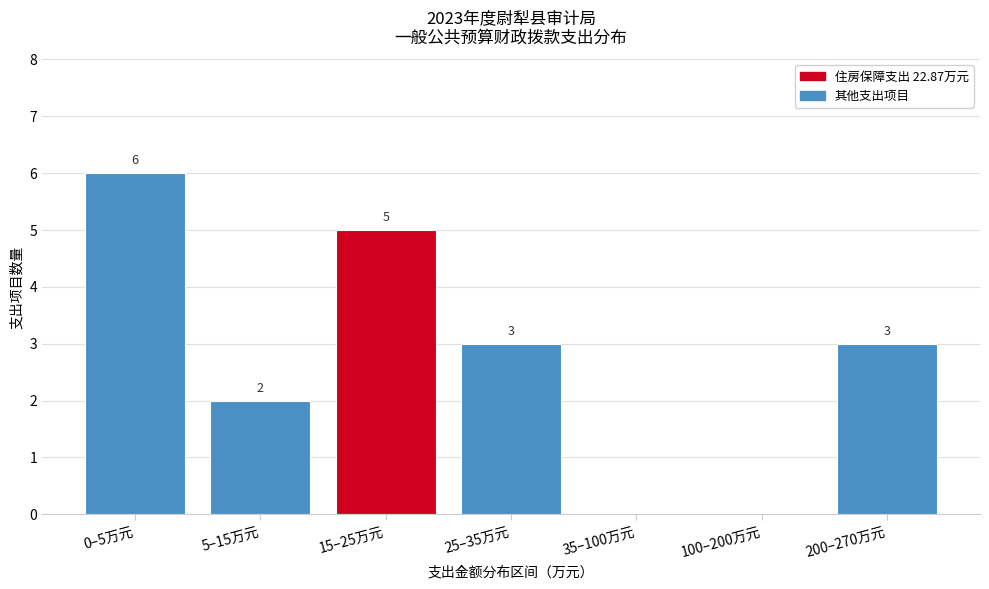

Reading left to right, list all the values displayed in this chart.

0–5万元=6	5–15万元=2	15–25万元=5	25–35万元=3	35–100万元=0	100–200万元=0	200–270万元=3